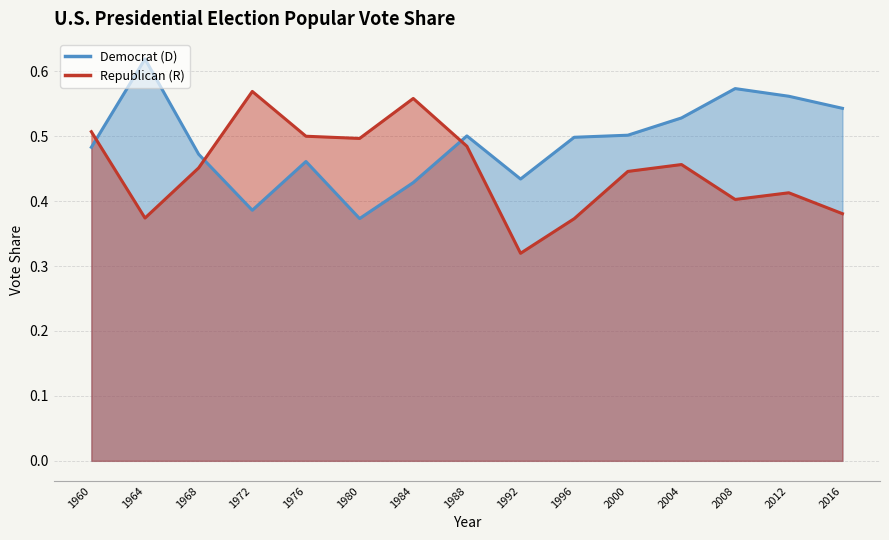

What is the value of the D point at the 1st from the left?

0.5